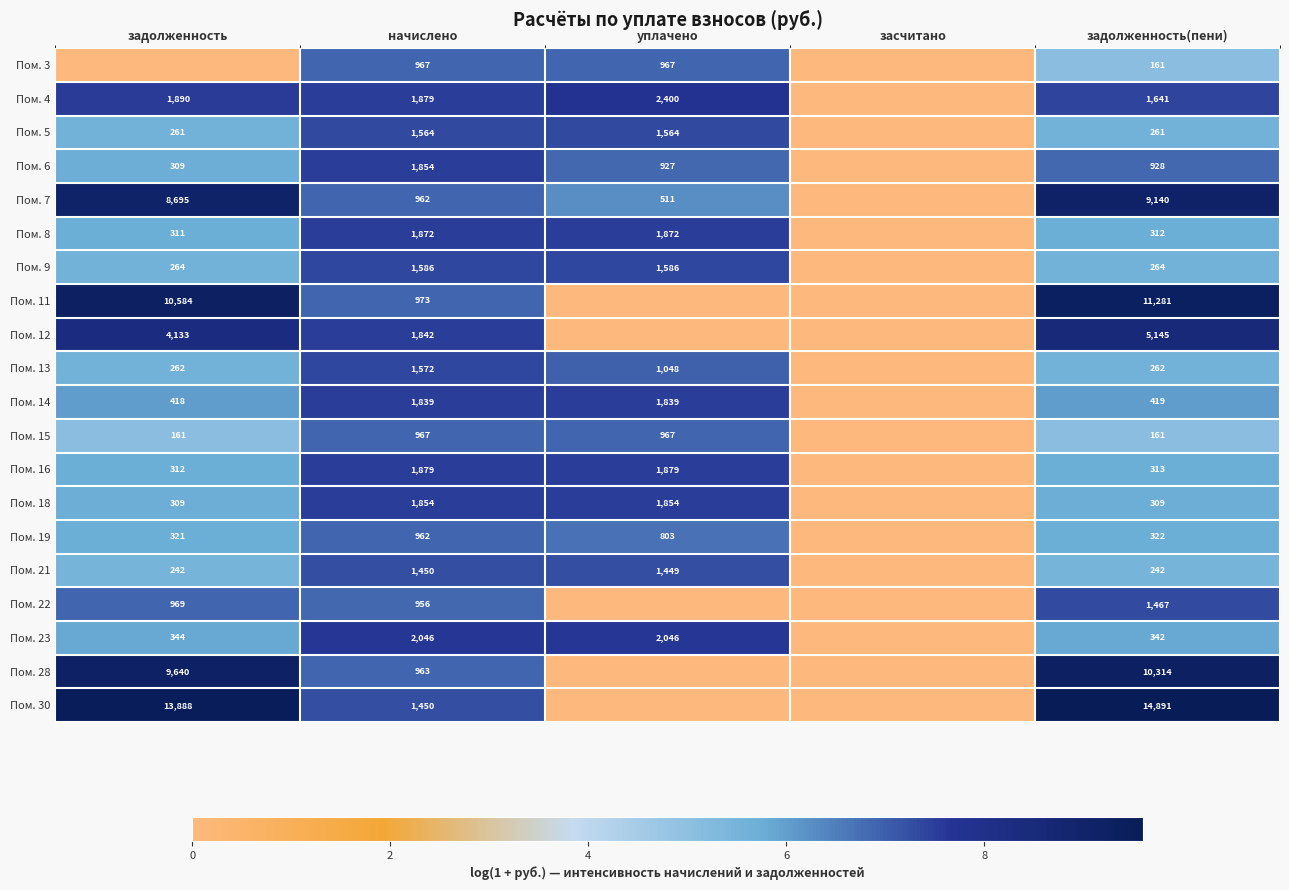

Between начислено and задолженность(пени), which series saw the biggest shift?

Пом. 30